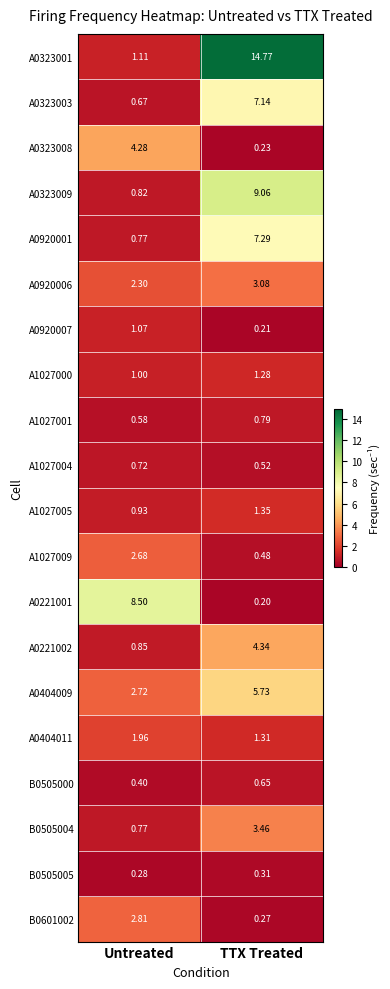

Where is A1027001 nearest to the value 0?

Untreated